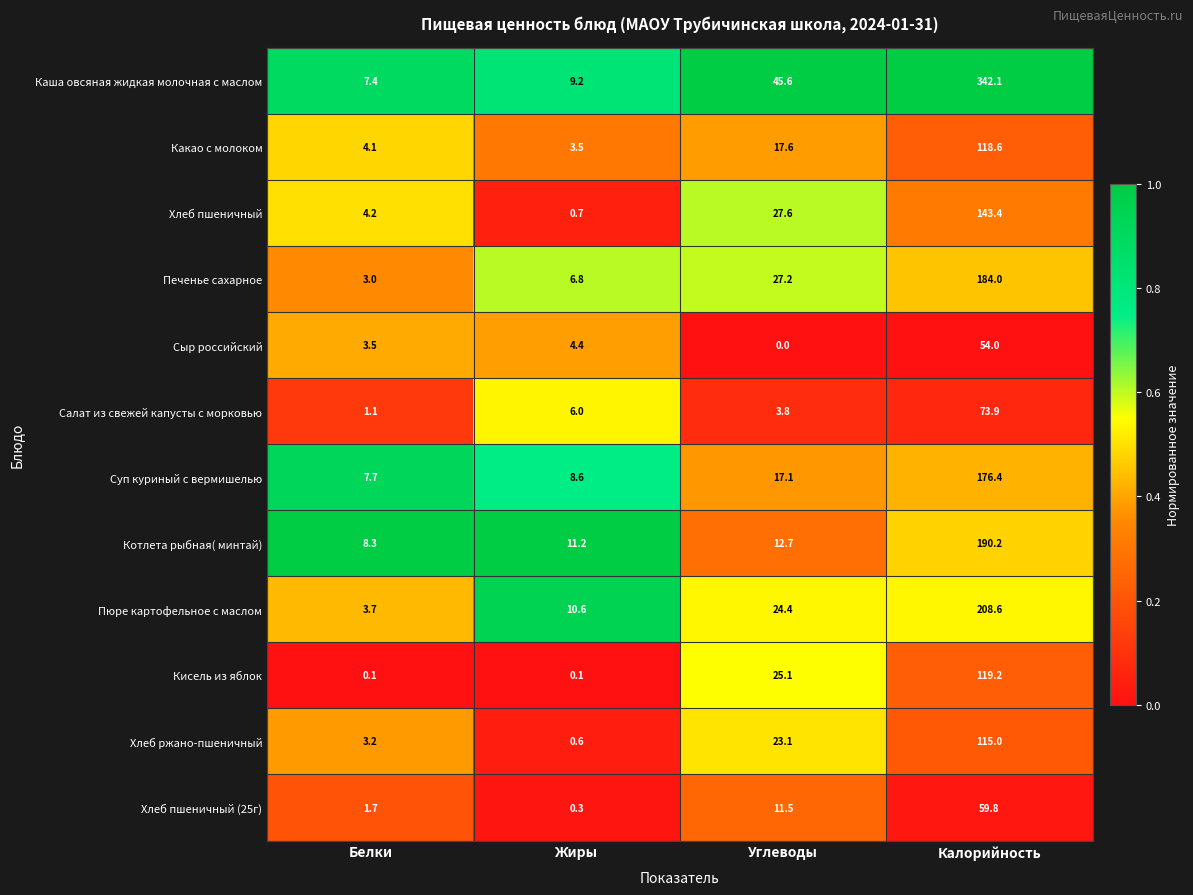

Between Белки and Жиры, which series saw the biggest shift?

Пюре картофельное с маслом